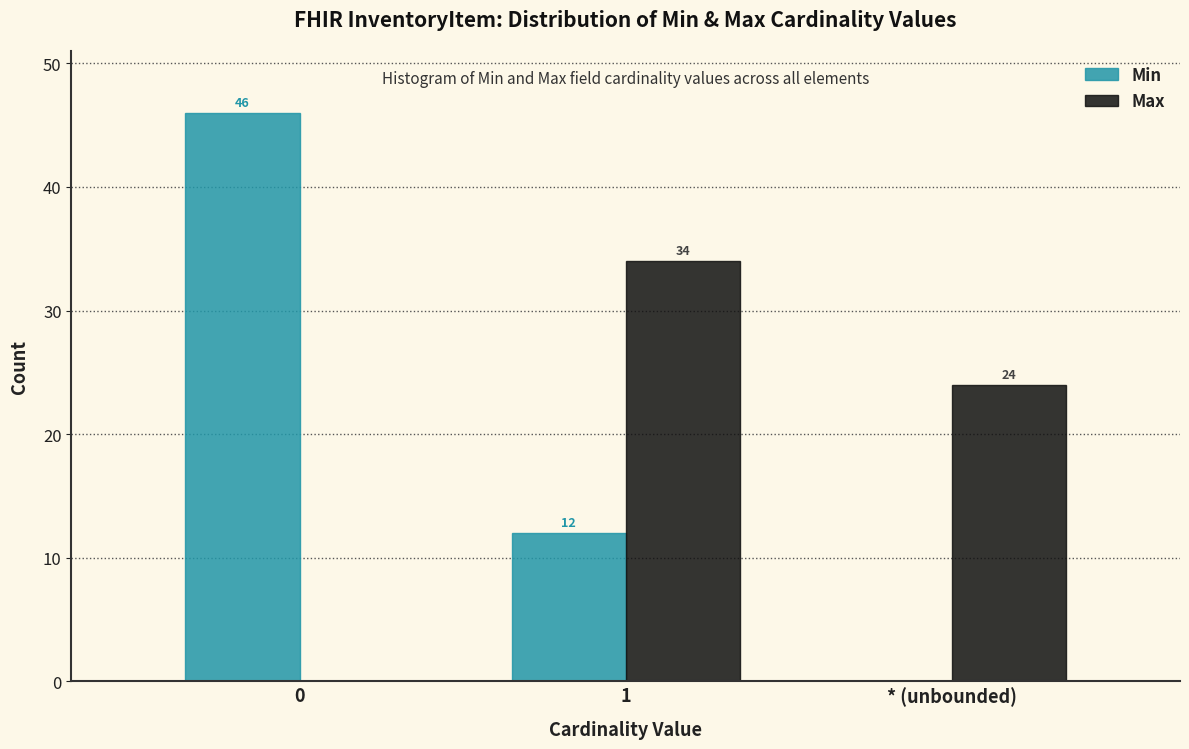

Reading left to right, transcribe all the data shown in this chart.

Min: 0=46	1=12	* (unbounded)=0
Max: 0=0	1=34	* (unbounded)=24